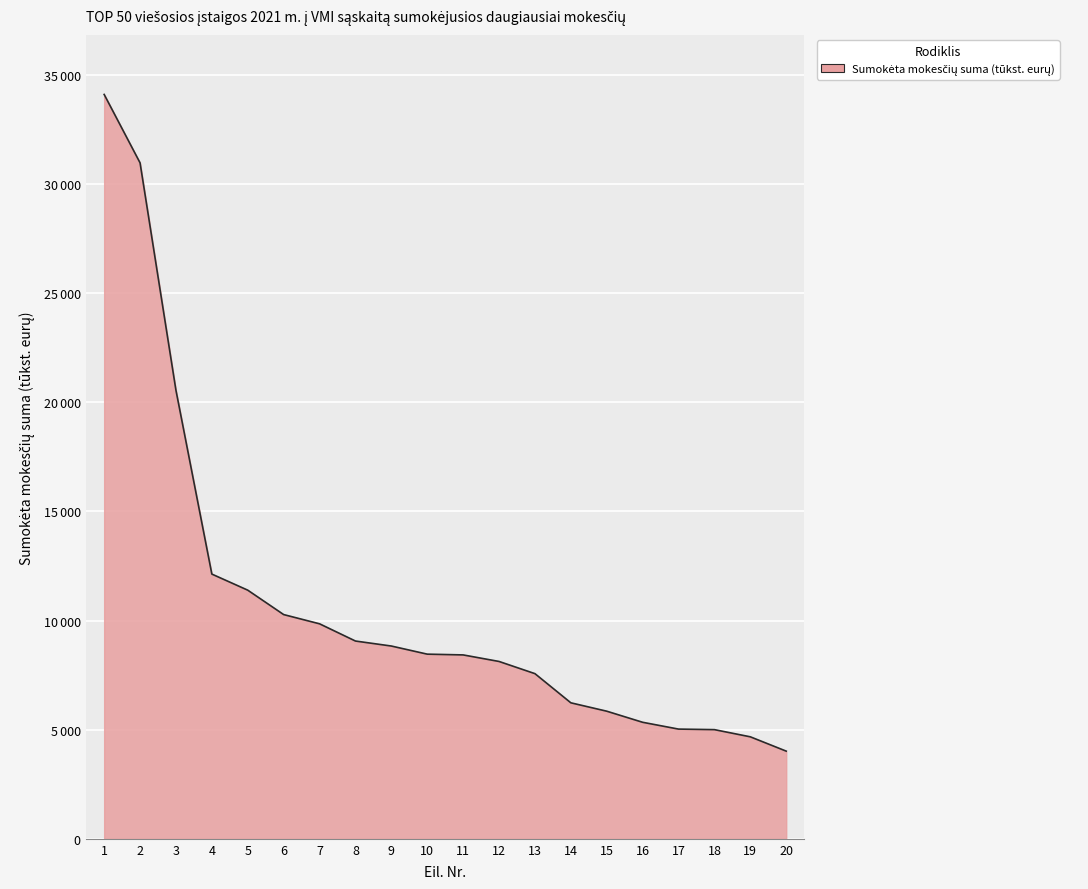

What is the maximum value shown in the chart?

34099